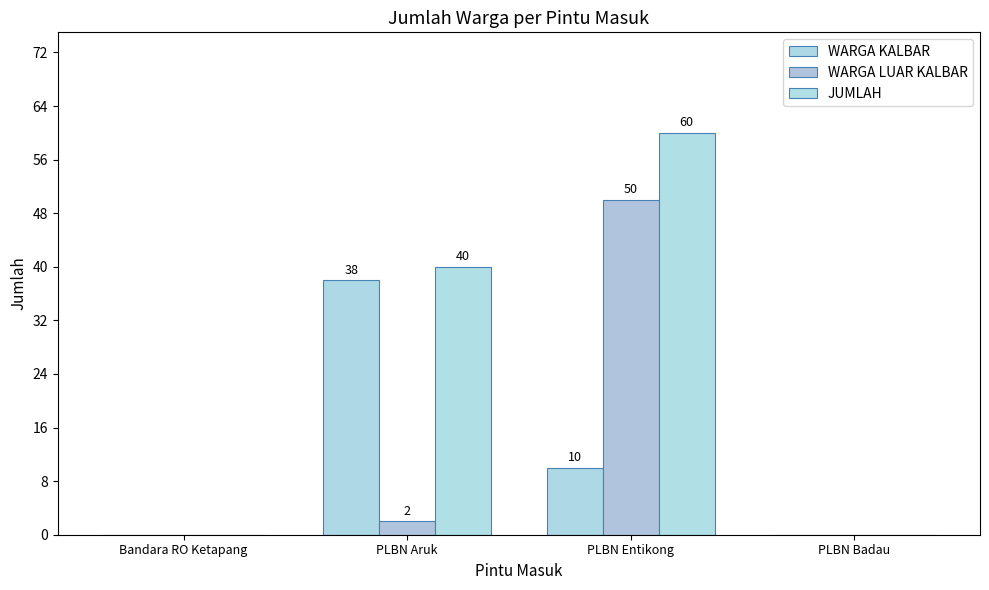

At which label does WARGA LUAR KALBAR reach its peak?

PLBN Entikong